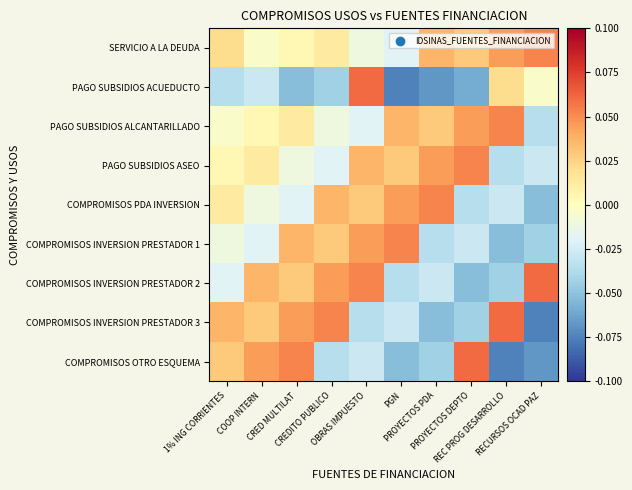

Between COOP INTERN and PGN, which series saw the biggest shift?

COMPROMISOS OTRO ESQUEMA